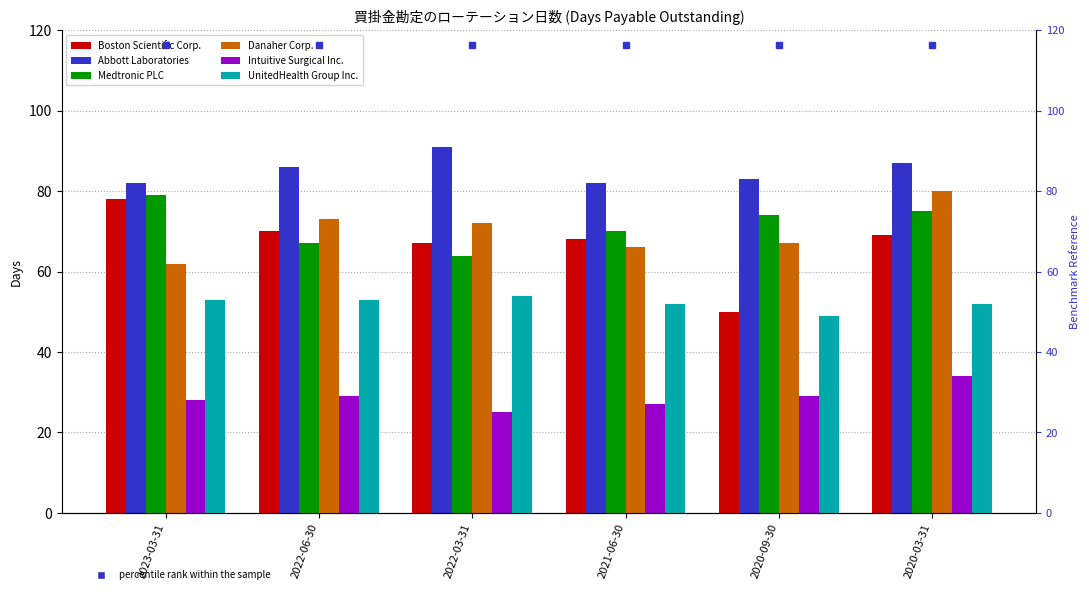

Which series changed the most between 2022-03-31 and 2020-03-31?

Medtronic PLC